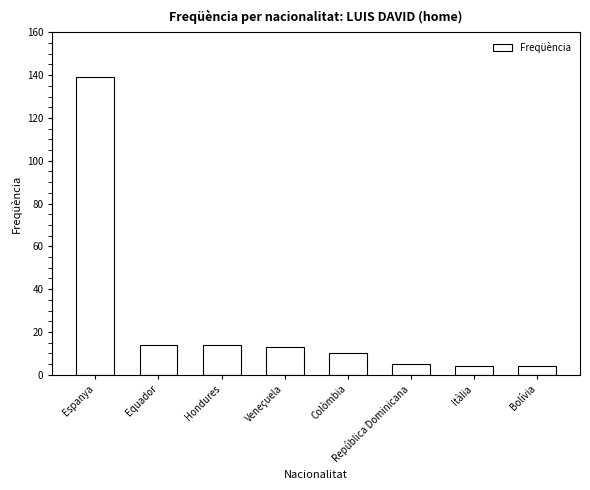

Which has a higher value, Colòmbia or Equador?

Equador